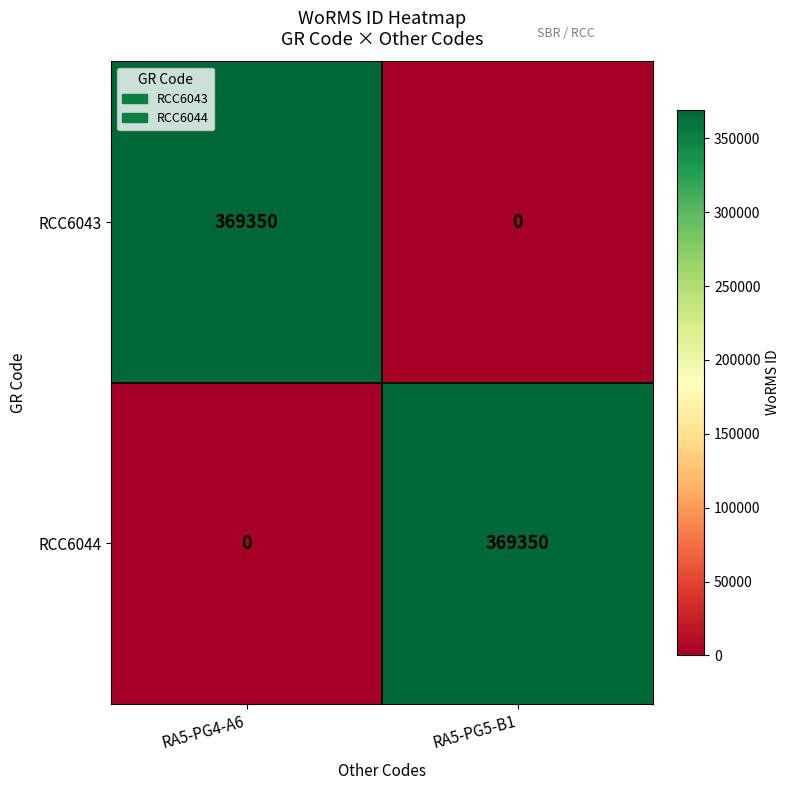

What is the spread (max minus min) of values at RA5-PG5-B1?

369350